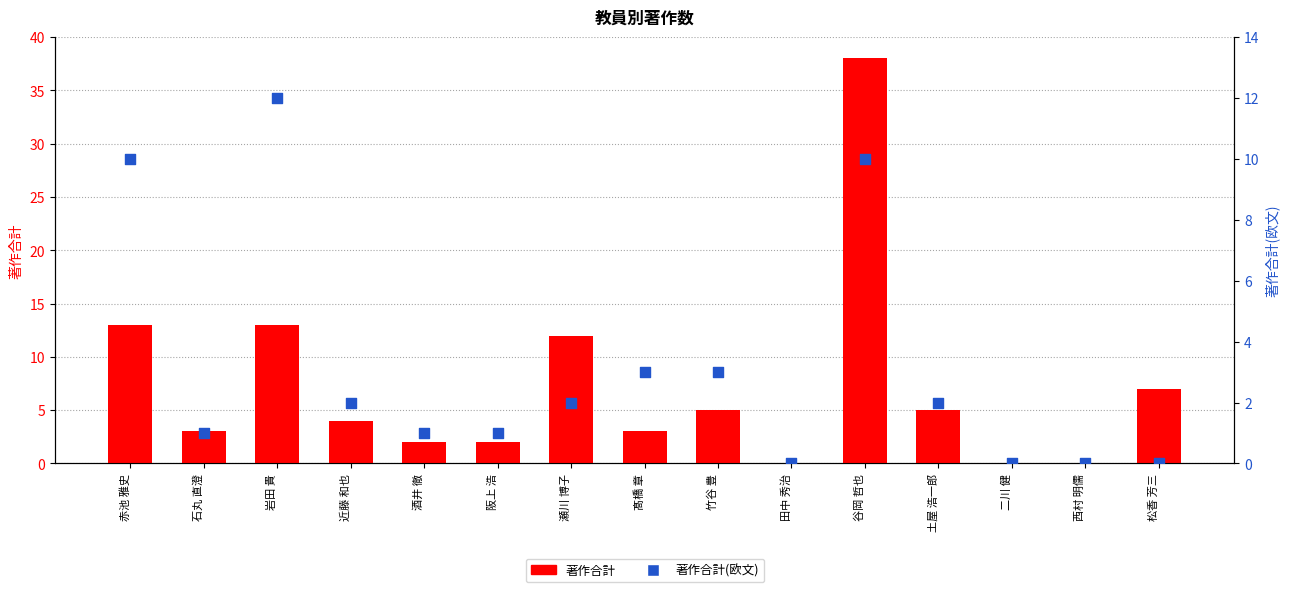

Which series has the widest spread of Y values?

著作合計